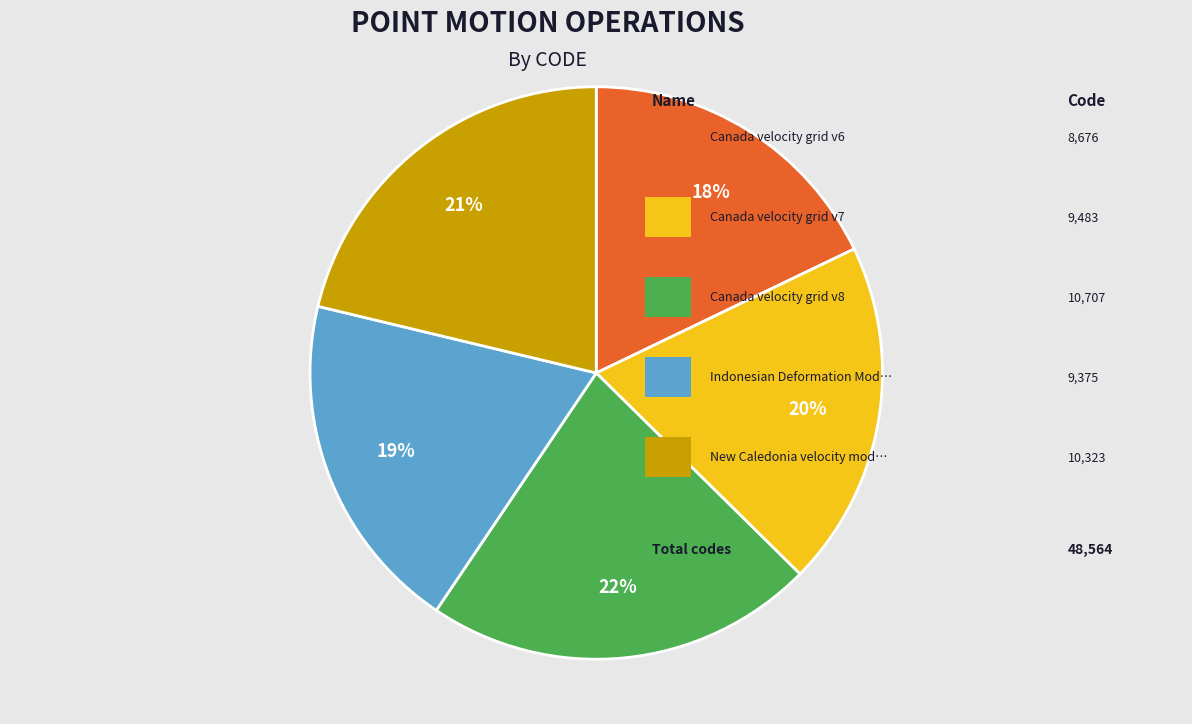

Is there a majority slice in this chart?

No